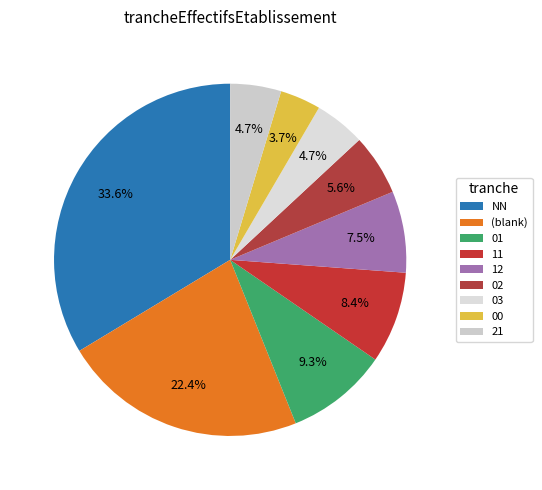

What is the ratio of the value at 21 to the value at 01?

0.5